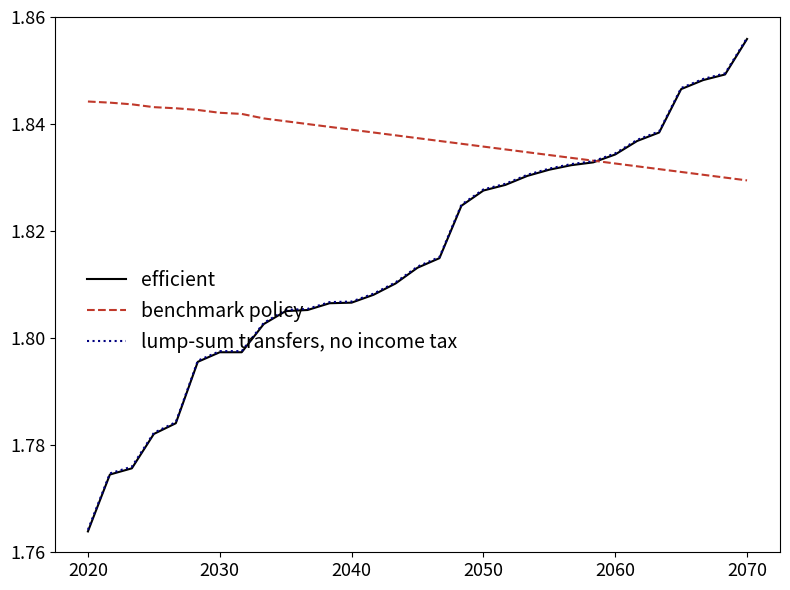

What is the label of the 2nd point from the left?

2030